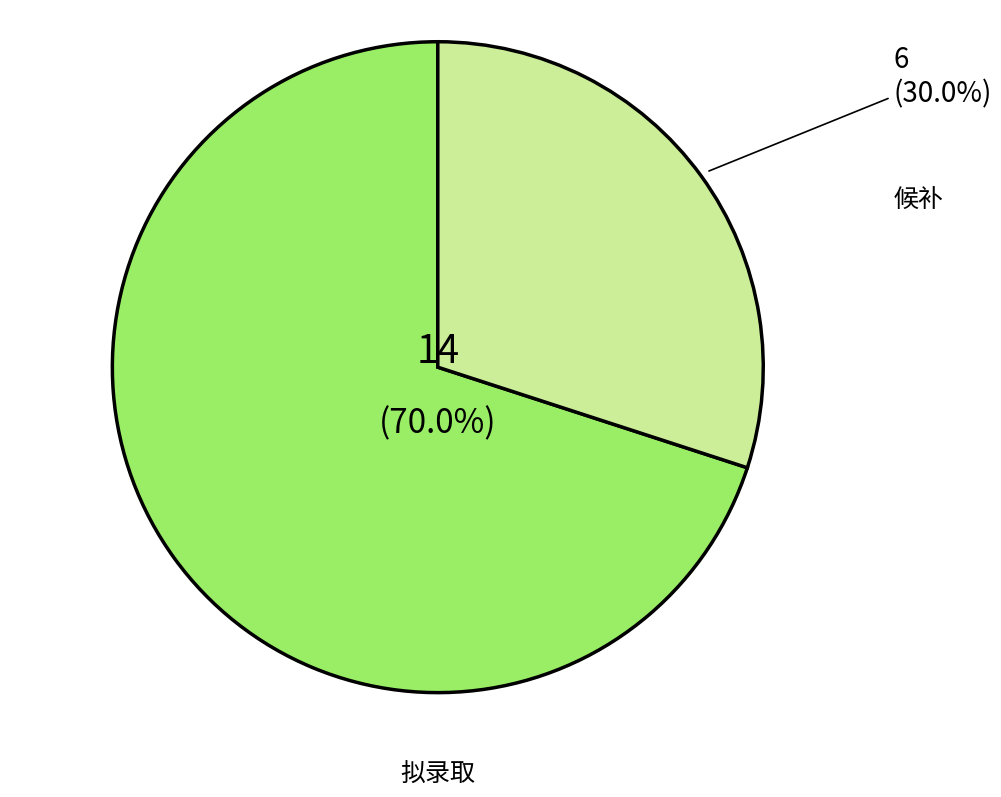

Is there any slice that represents more than half of the pie?

Yes